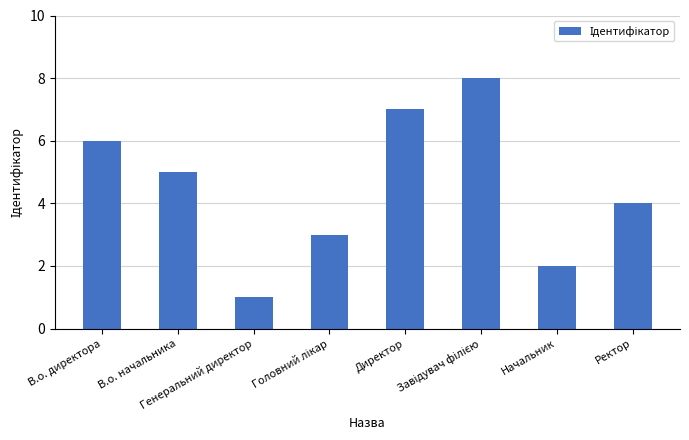

The value at Генеральний директор is 1. True or false?

True